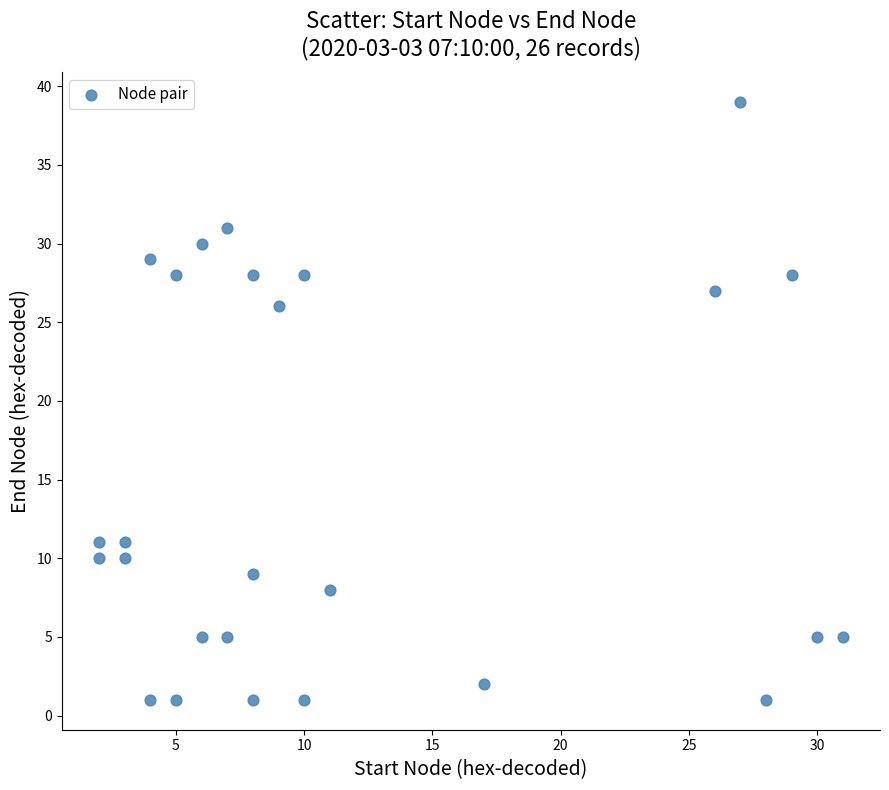

What is the range of X values (max minus min)?

29